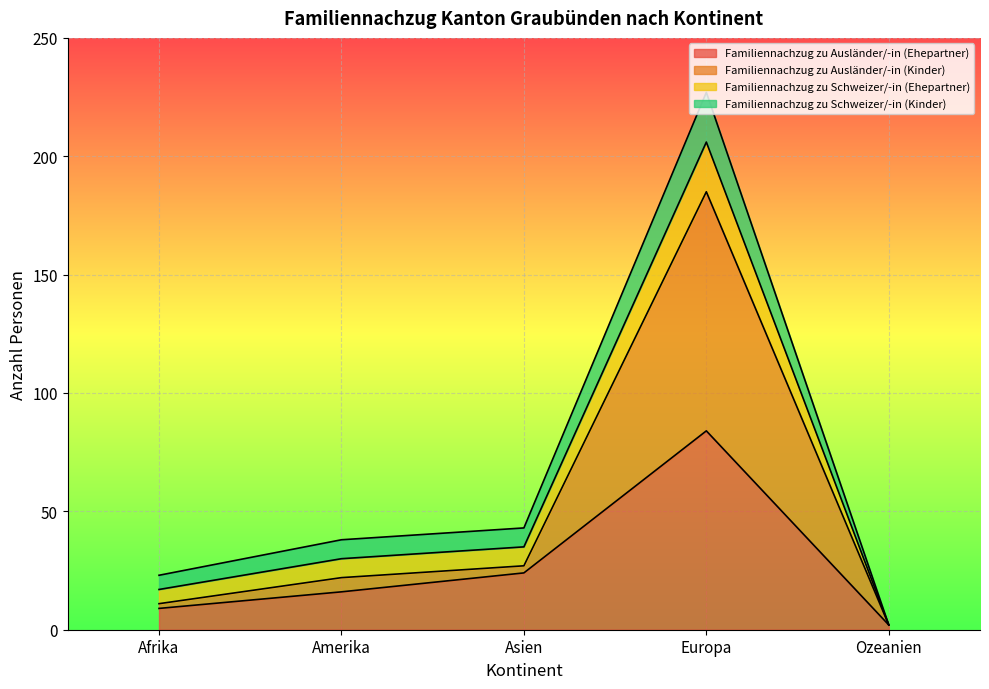

Is it true that Familiennachzug zu Ausländer/-in (Ehepartner) equals 51 at Europa?

False